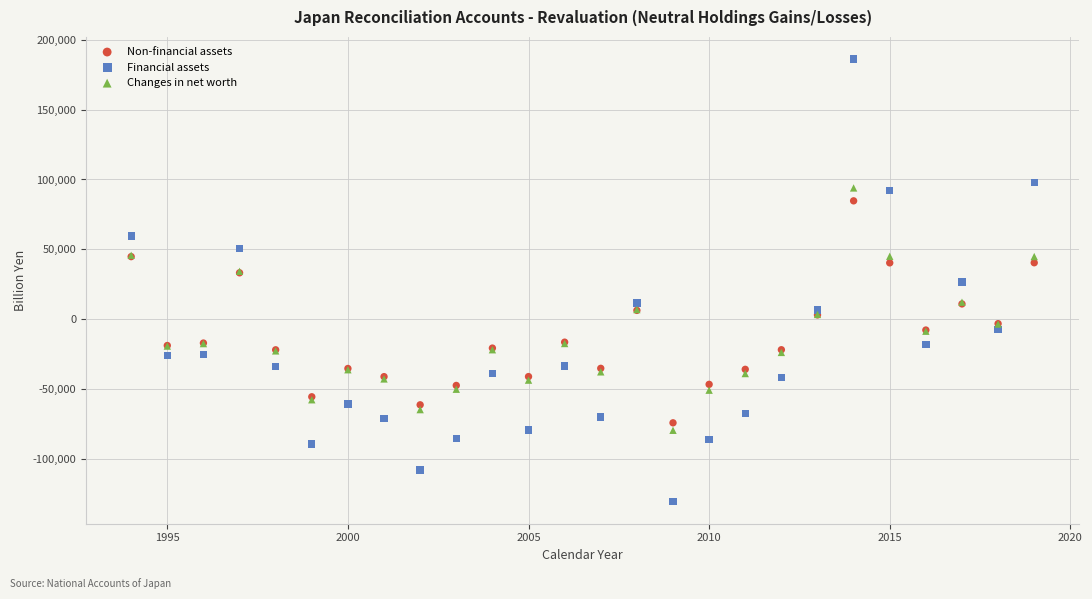

Which series reaches the maximum Y coordinate?

Financial assets